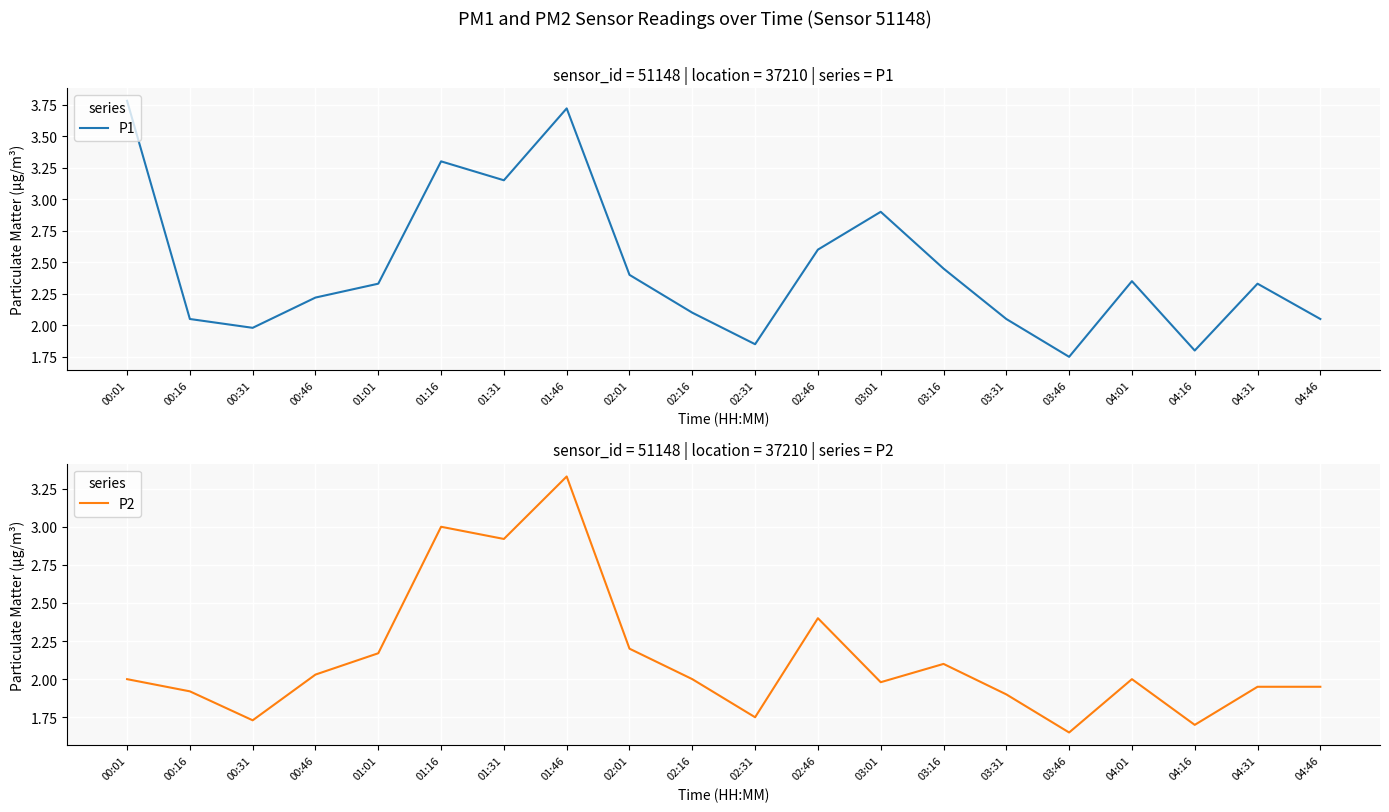

How many lines are shown in the chart?

2